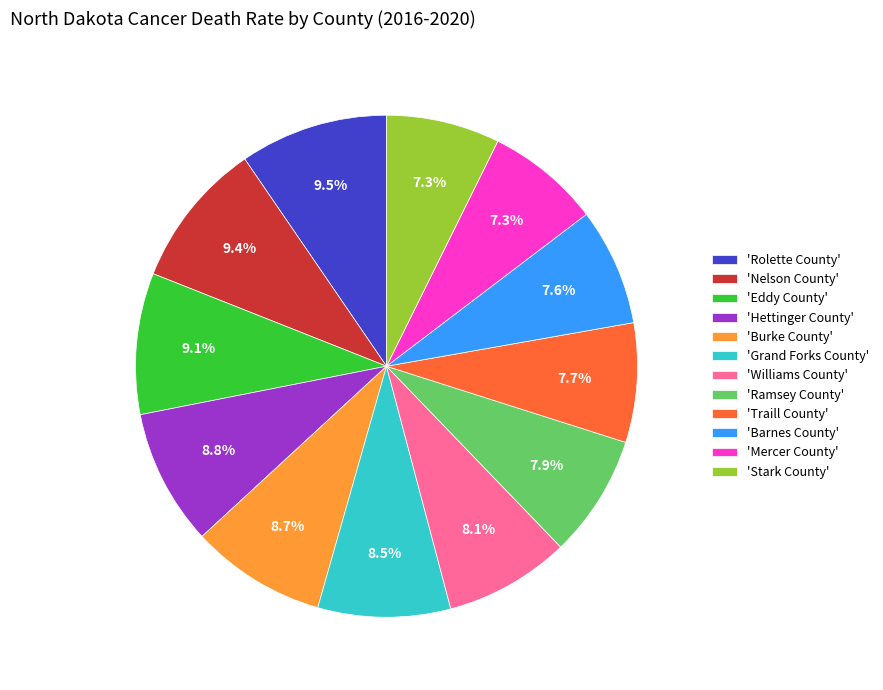

Does any single category account for the majority?

No